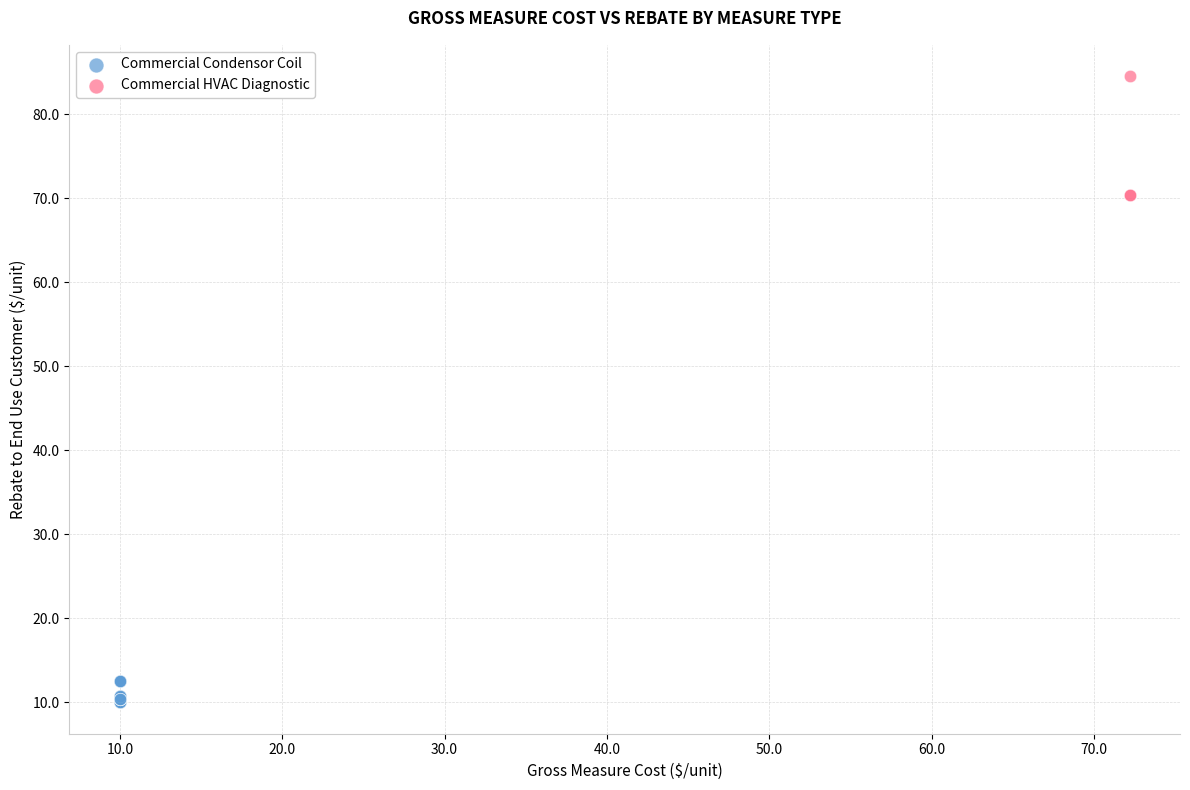

Which series reaches the minimum Y coordinate?

Commercial Condensor Coil